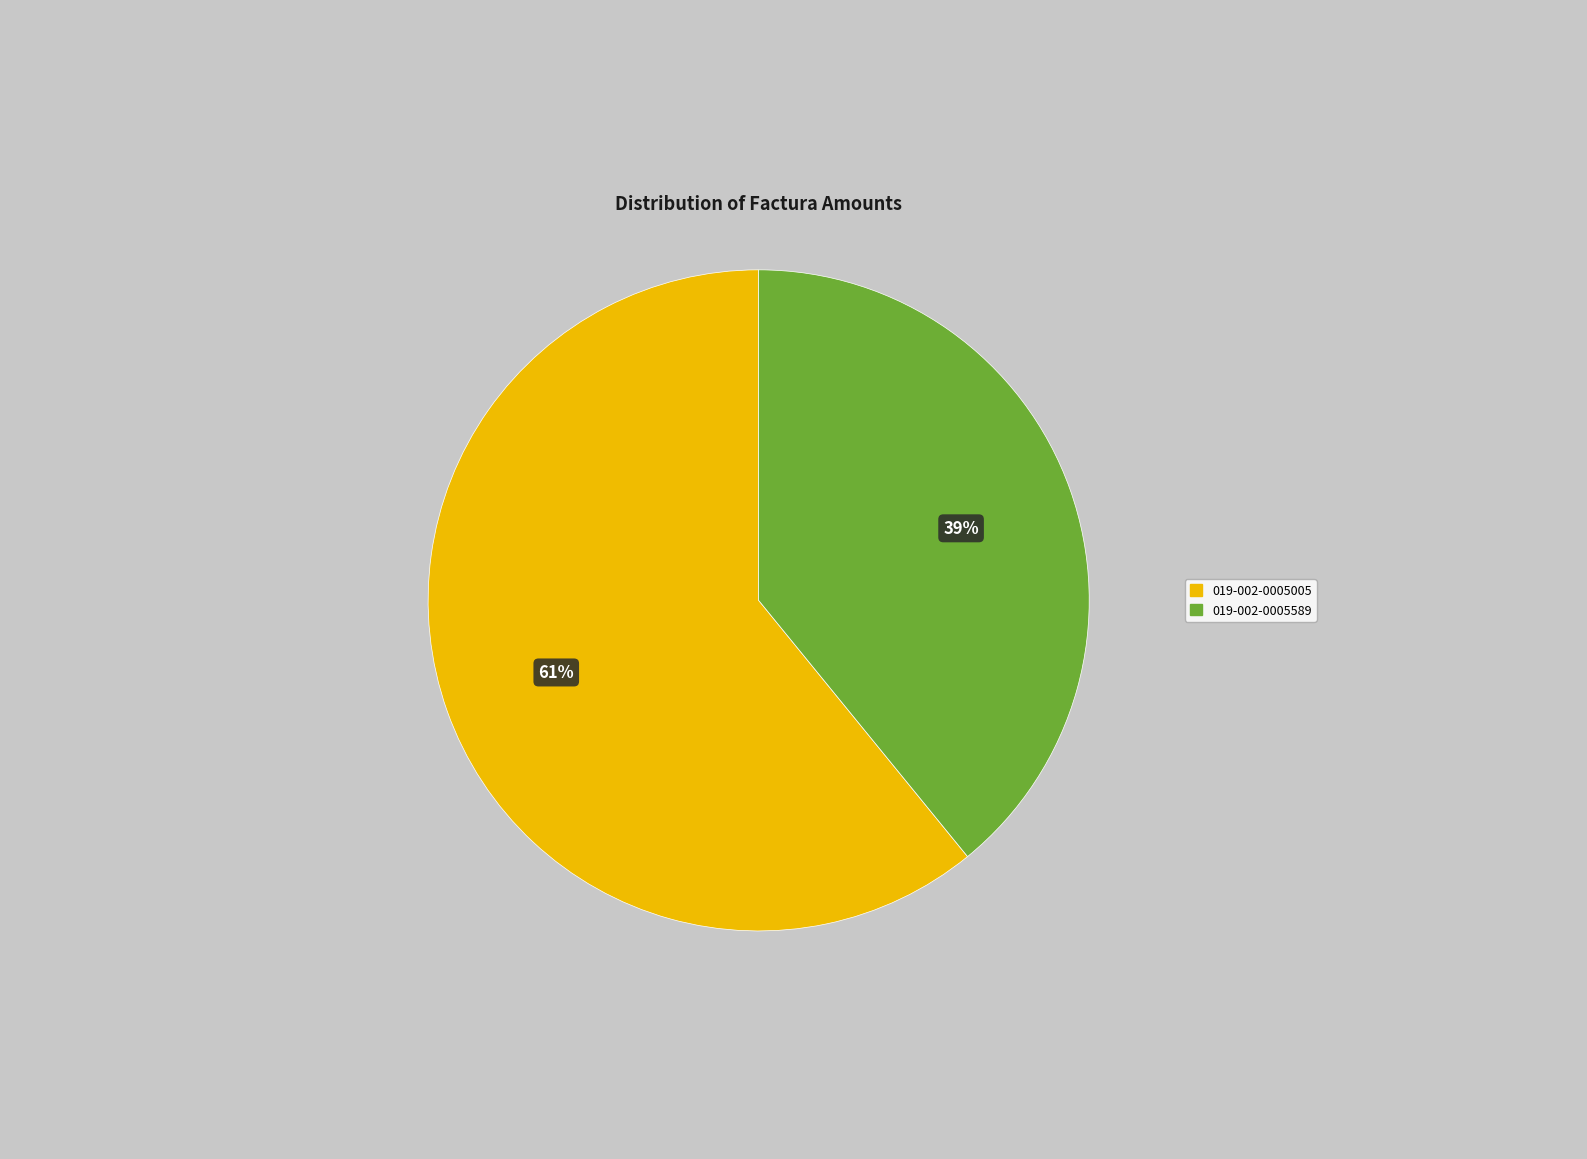

To the nearest percent, what is the difference between the largest and smallest slice percentages?

22%